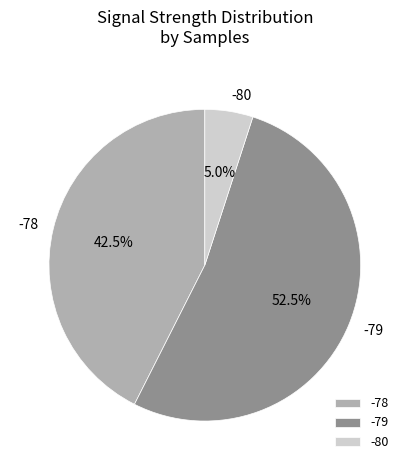

Count the number of slices in the pie.

3